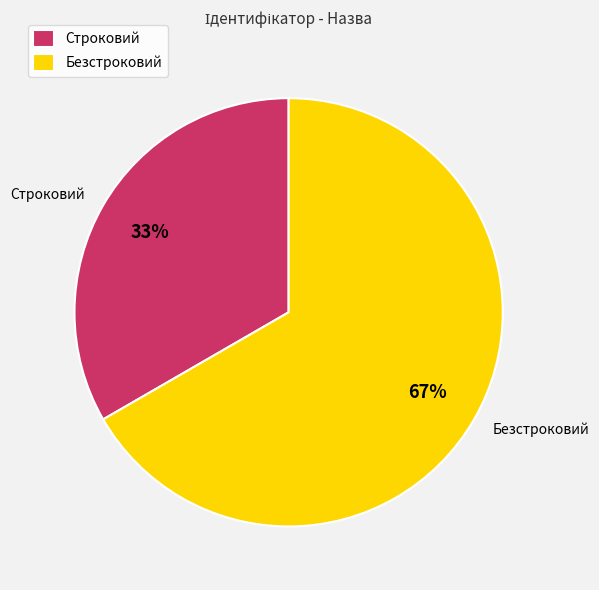

Combined, what portion of the pie is Безстроковий and Строковий?

100.0%